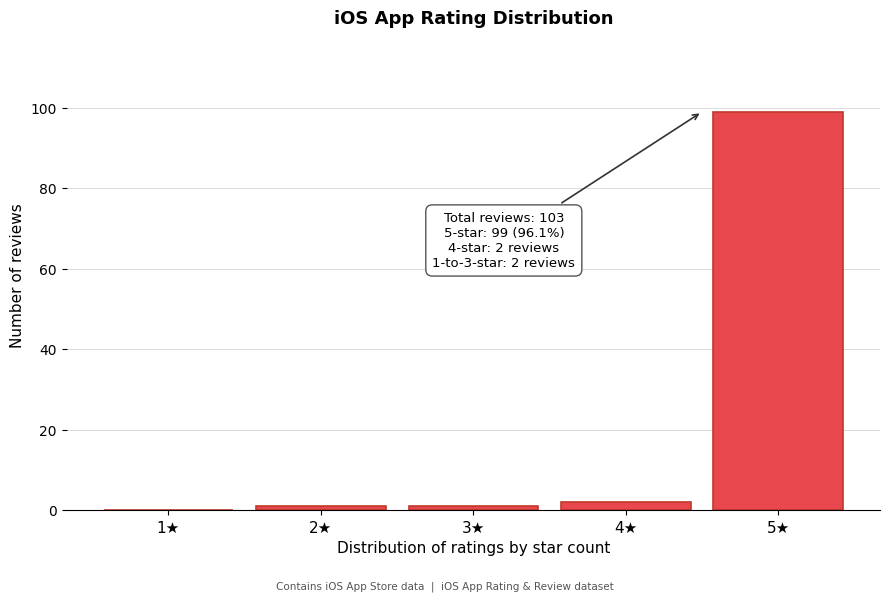

Reading left to right, what are all the values shown in this chart?

1★=0	2★=1	3★=1	4★=2	5★=99